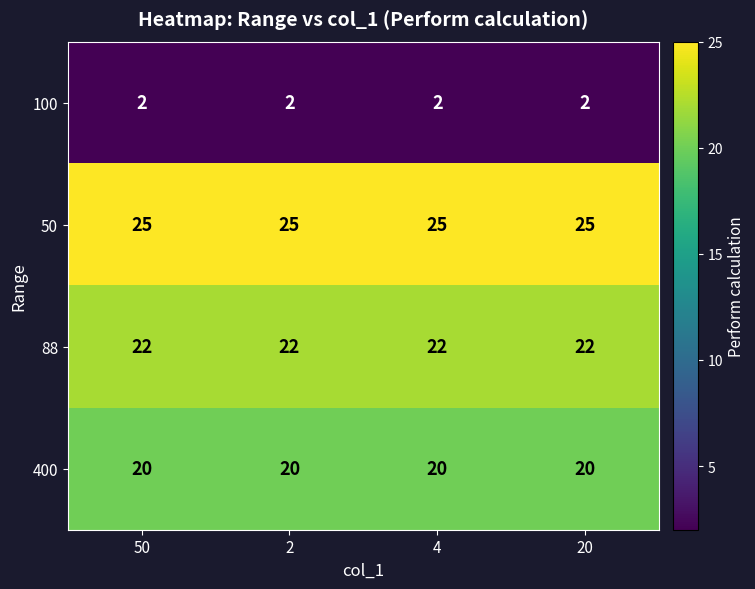

What is the spread (max minus min) of values at 4?

23